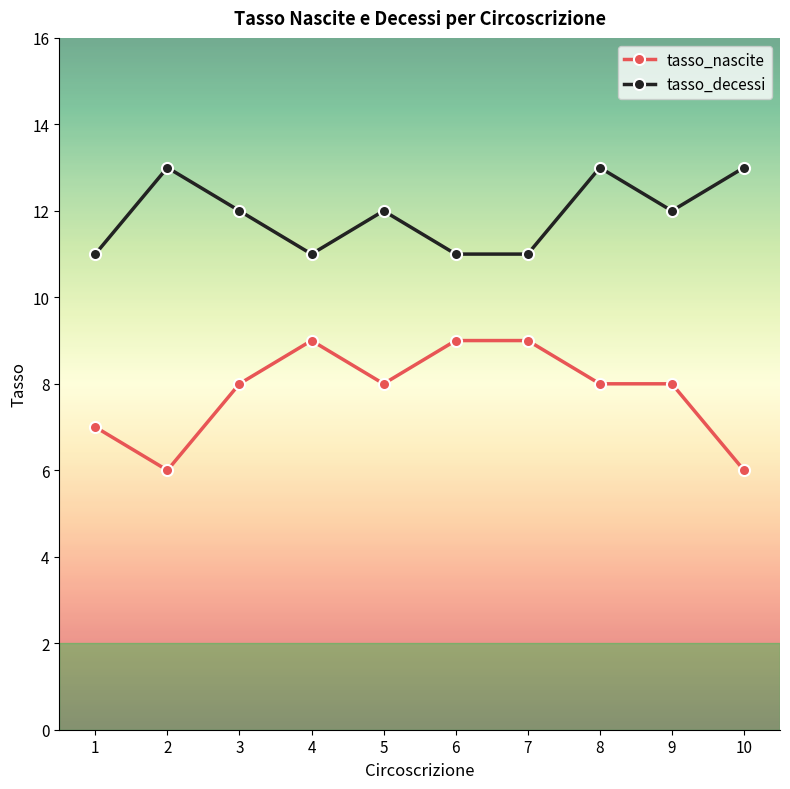

The value of tasso_nascite at 10 is 6. True or false?

True